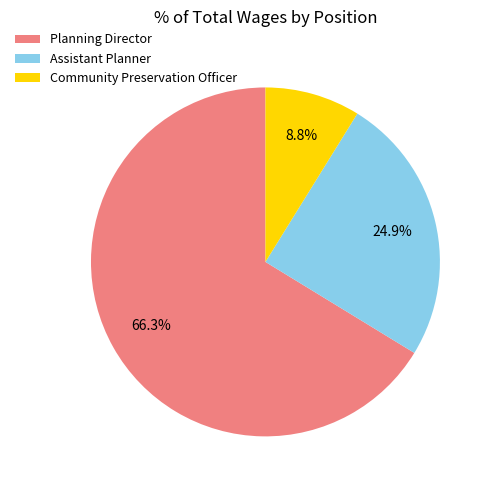

Which slice represents more than half of the pie?

Planning Director